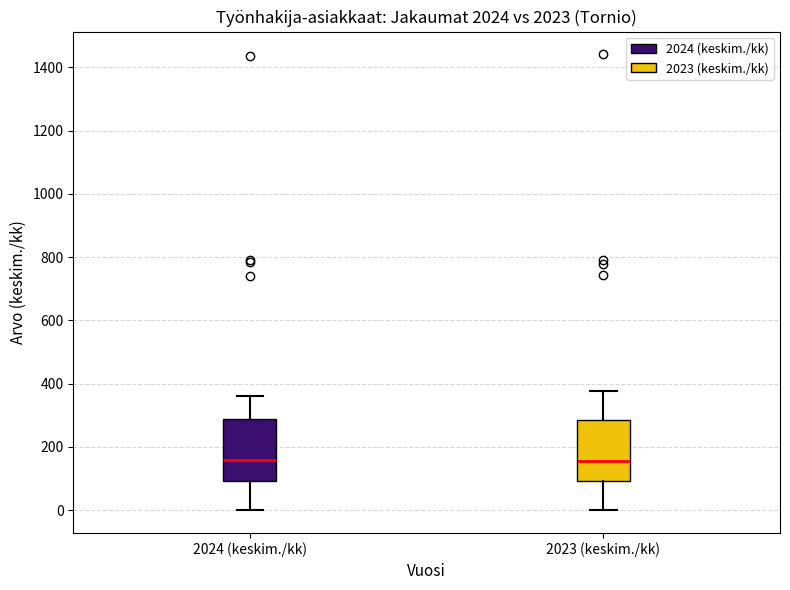

Where is the upper edge of the box for 2023 (keskim./kk) on the y-axis? The values are not printed on the chart, so give them approximately, as read against the axis.

280